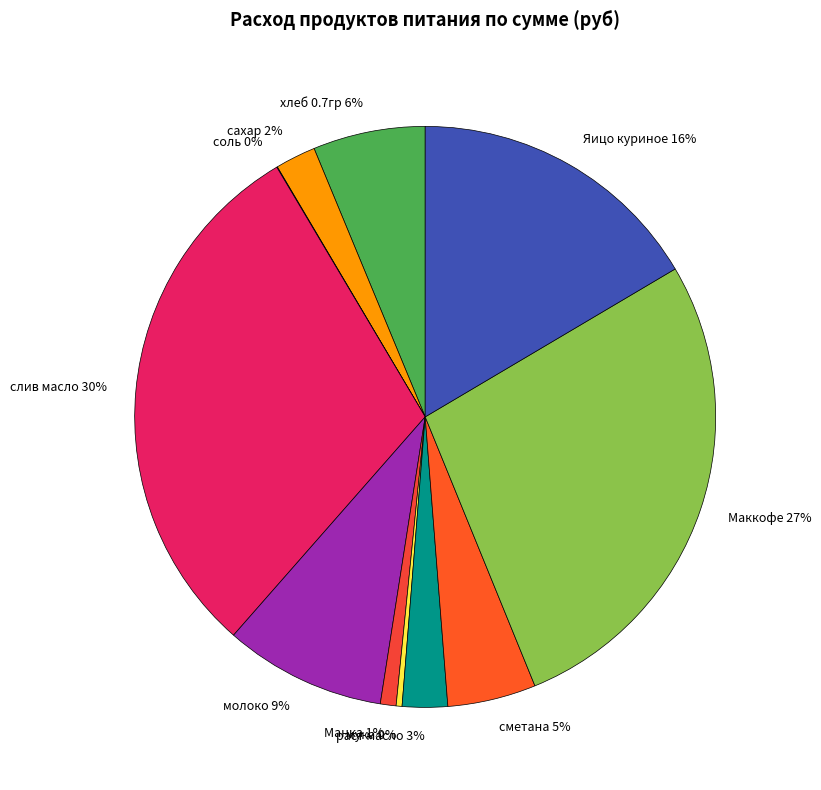

To the nearest percent, what is the average slice percentage?

9%